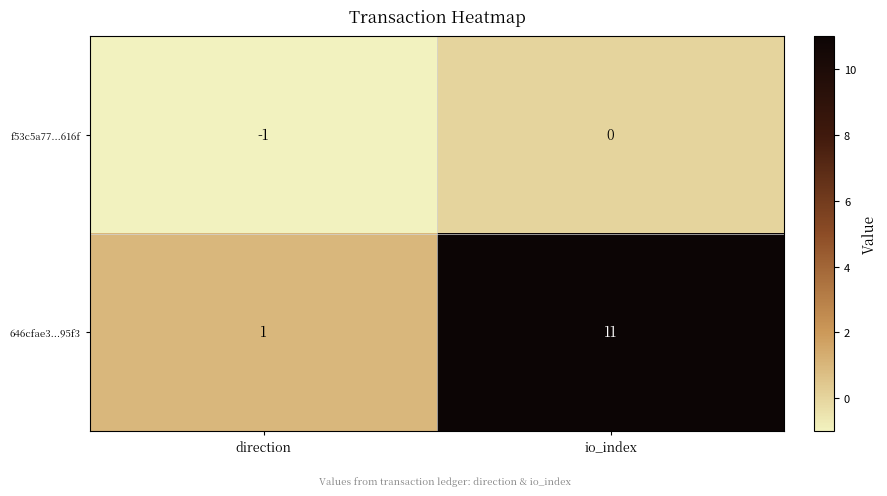

The value of 646cfae3...95f3 at direction is 2. True or false?

False